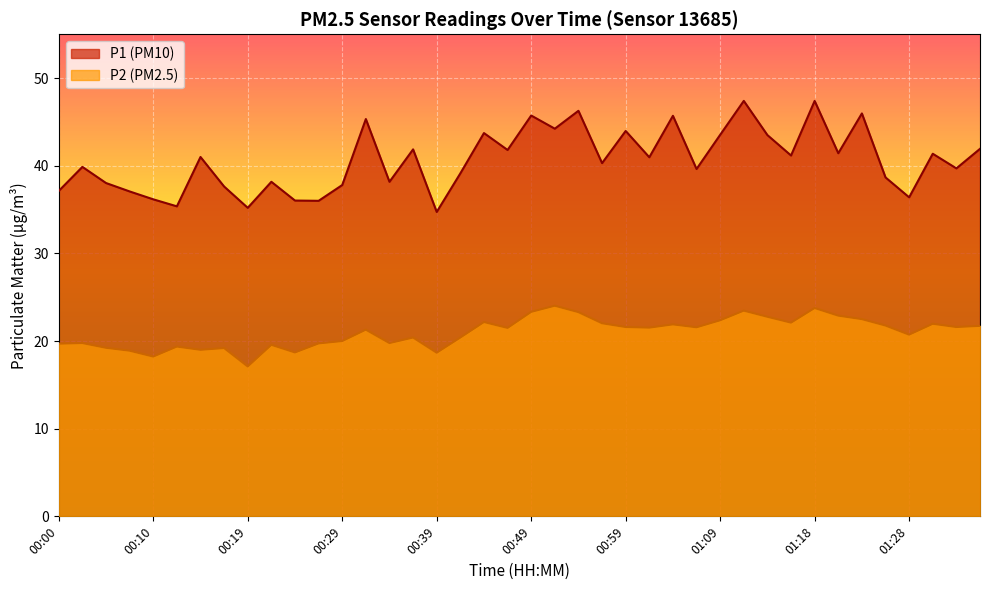

At which label does P2 reach its peak?

00:51